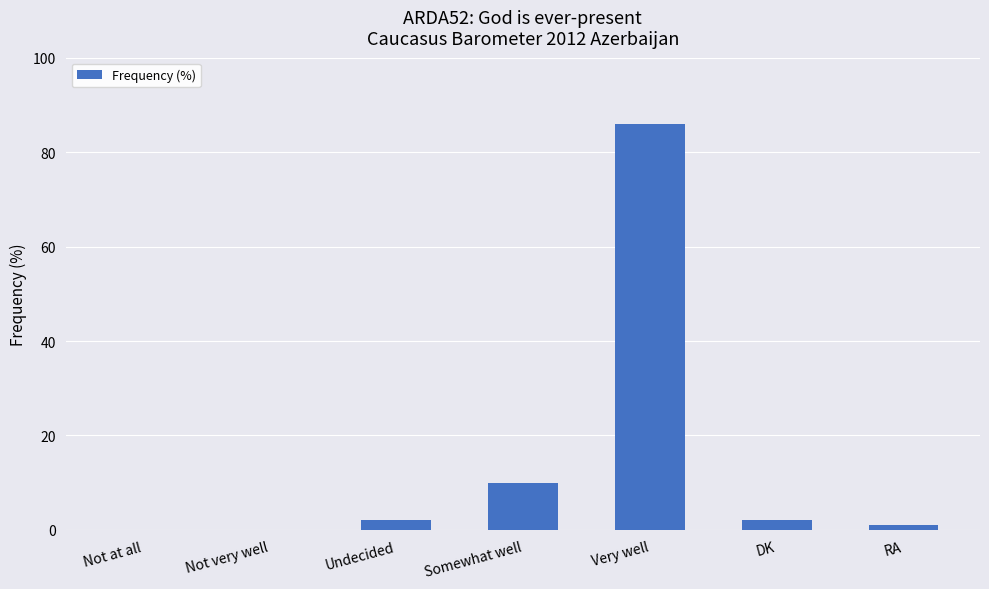

At which label is the value closest to 43?

Somewhat well